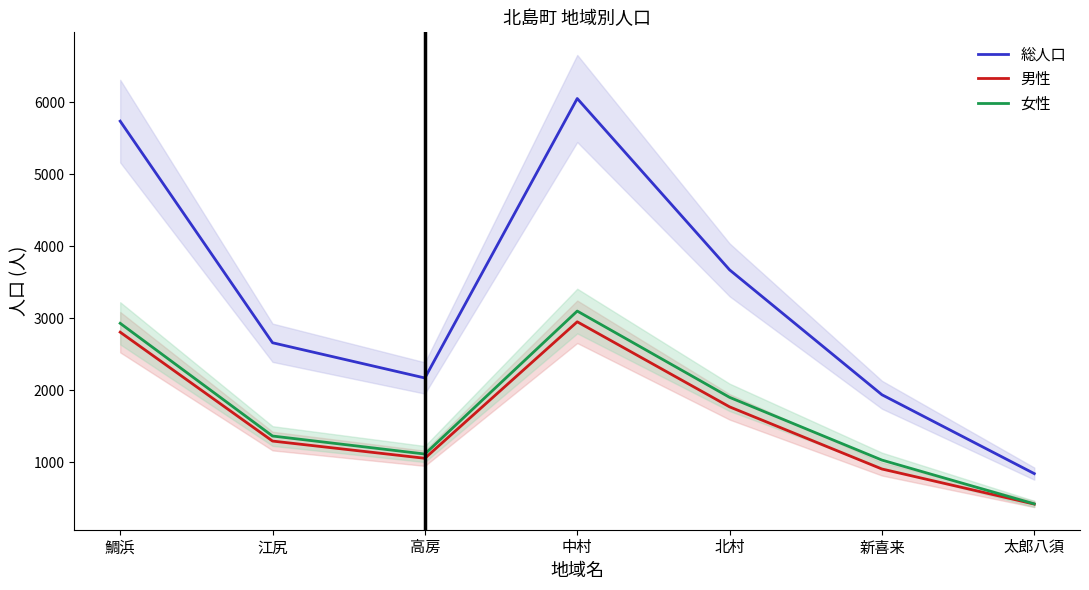

What is the maximum value shown in the chart?

6051